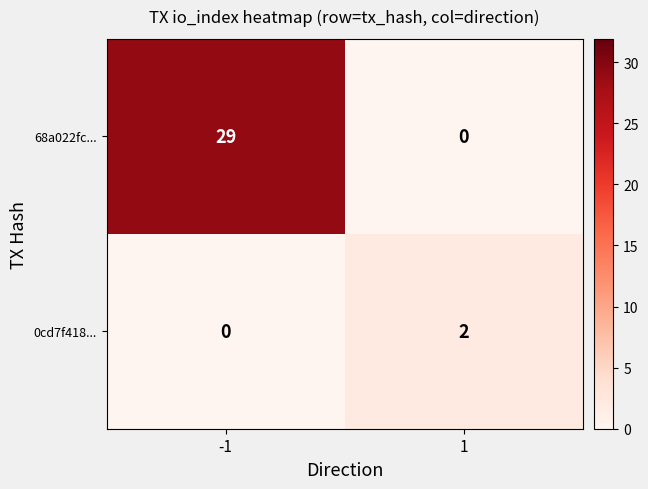

Reading left to right, list all the values displayed in this chart.

68a022fc...: -1=29	1=0
0cd7f418...: -1=0	1=2